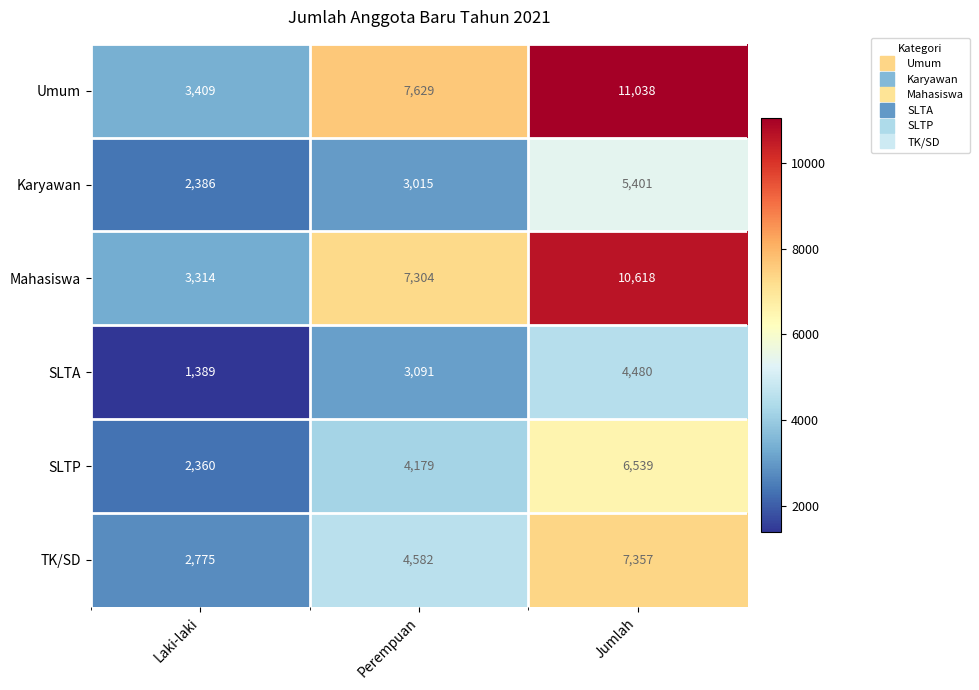

Reading left to right, list all the values displayed in this chart.

Umum: Laki-laki=3409	Perempuan=7629	Jumlah=11038
Karyawan: Laki-laki=2386	Perempuan=3015	Jumlah=5401
Mahasiswa: Laki-laki=3314	Perempuan=7304	Jumlah=10618
SLTA: Laki-laki=1389	Perempuan=3091	Jumlah=4480
SLTP: Laki-laki=2360	Perempuan=4179	Jumlah=6539
TK/SD: Laki-laki=2775	Perempuan=4582	Jumlah=7357